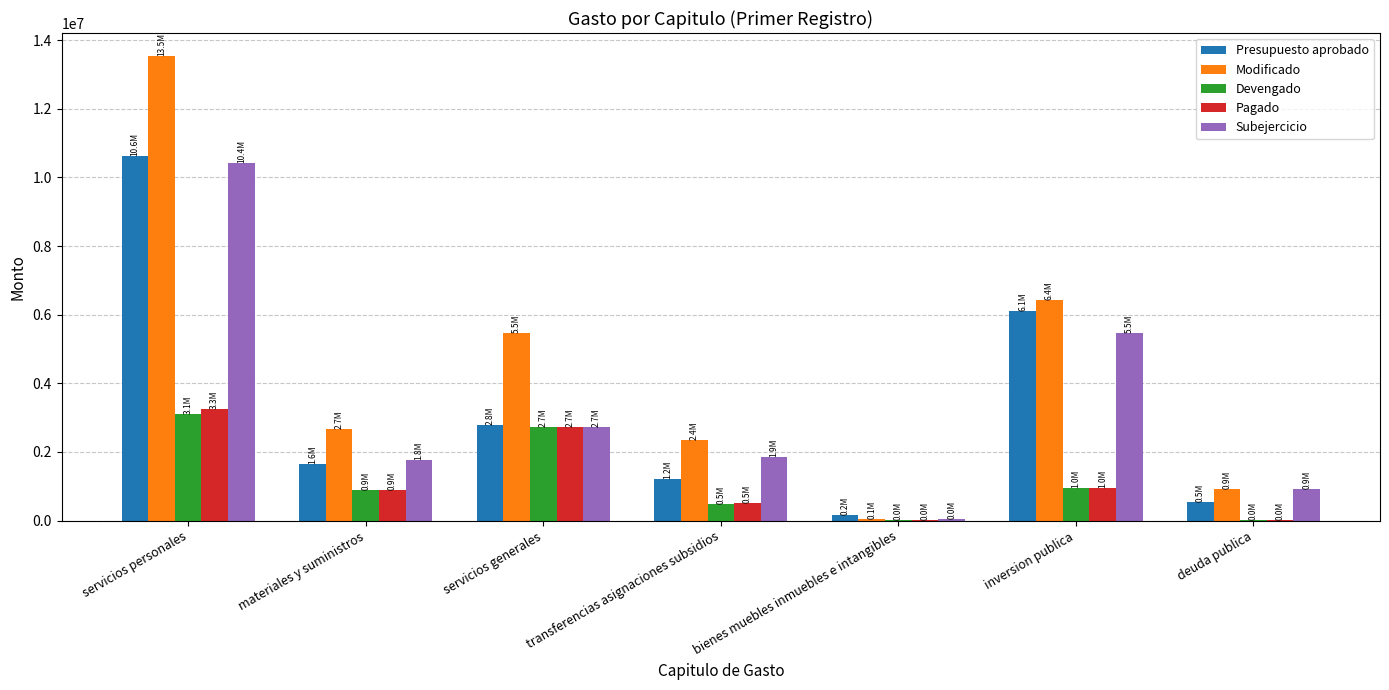

What is the total value across all series at transferencias asignaciones subsidios?

6430323.3